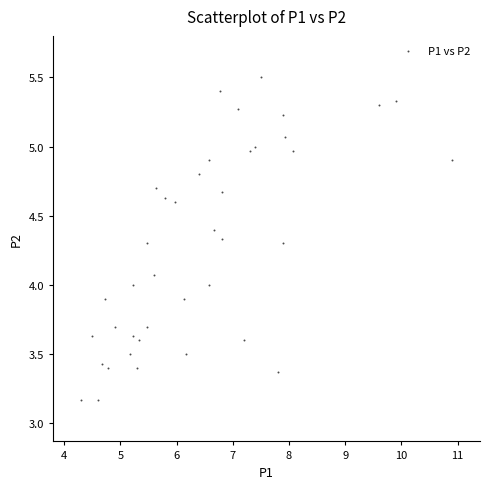

What is the range of Y values (max minus min)?

2.3